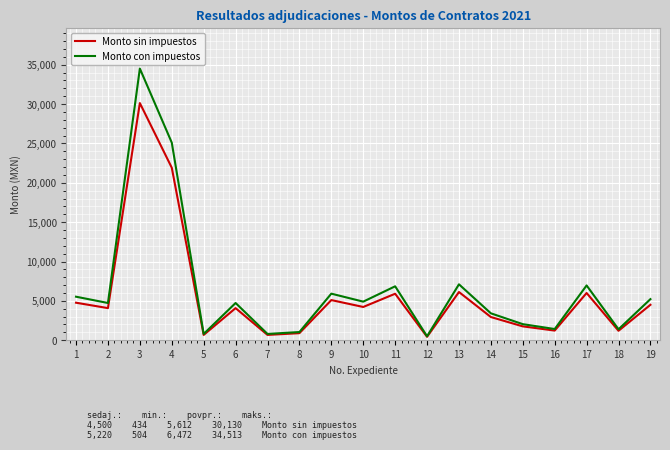

How many lines are shown in the chart?

2